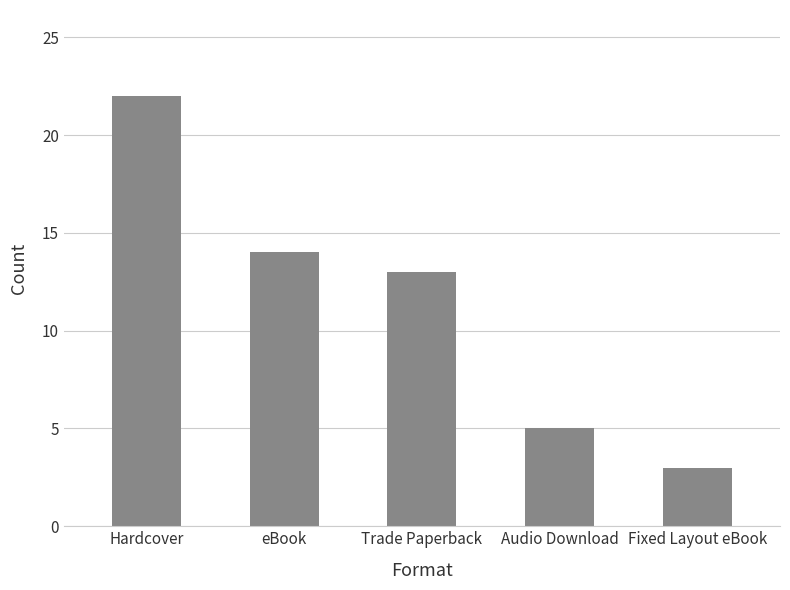

Approximately how many times larger is the value at Trade Paperback compared to Audio Download?

2.6